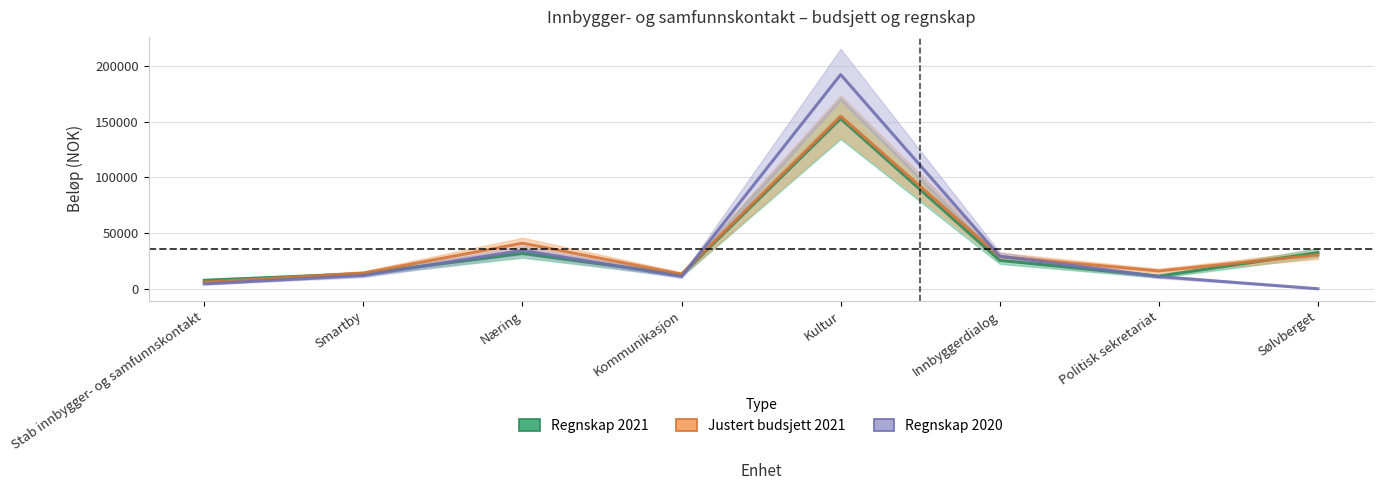

What are all the series names shown in the legend?

Regnskap 2021, Justert budsjett 2021, Regnskap 2020